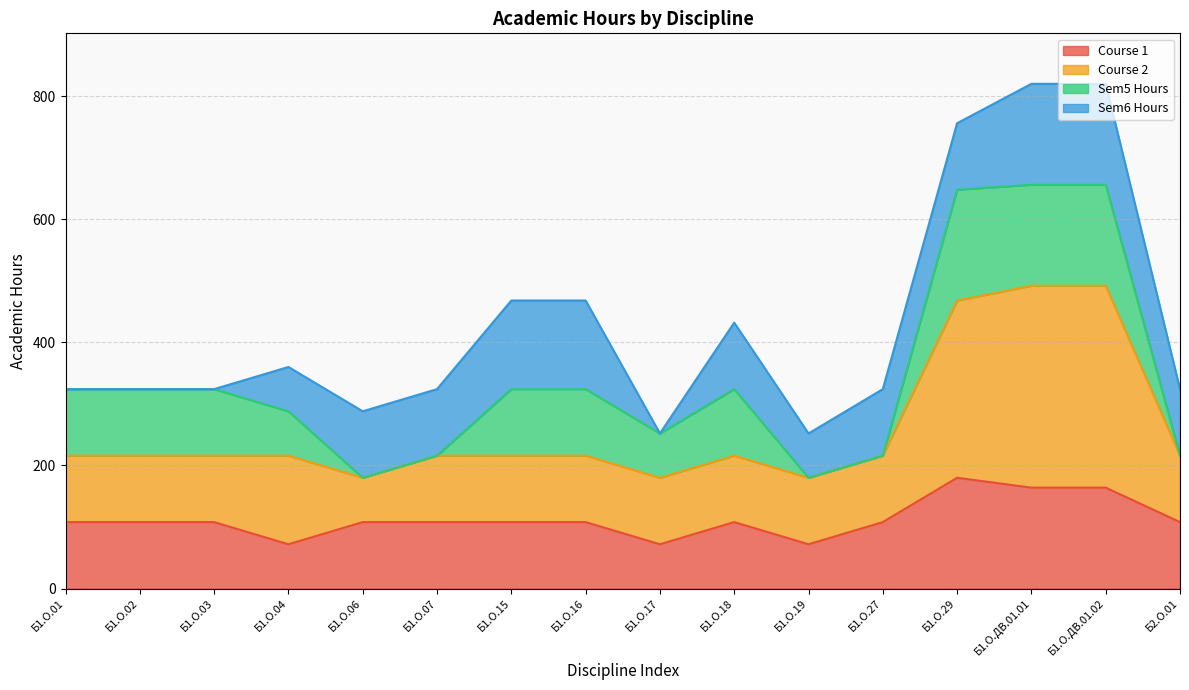

At which category is the sum across all series the highest?

Б1.О.ДВ.01.01